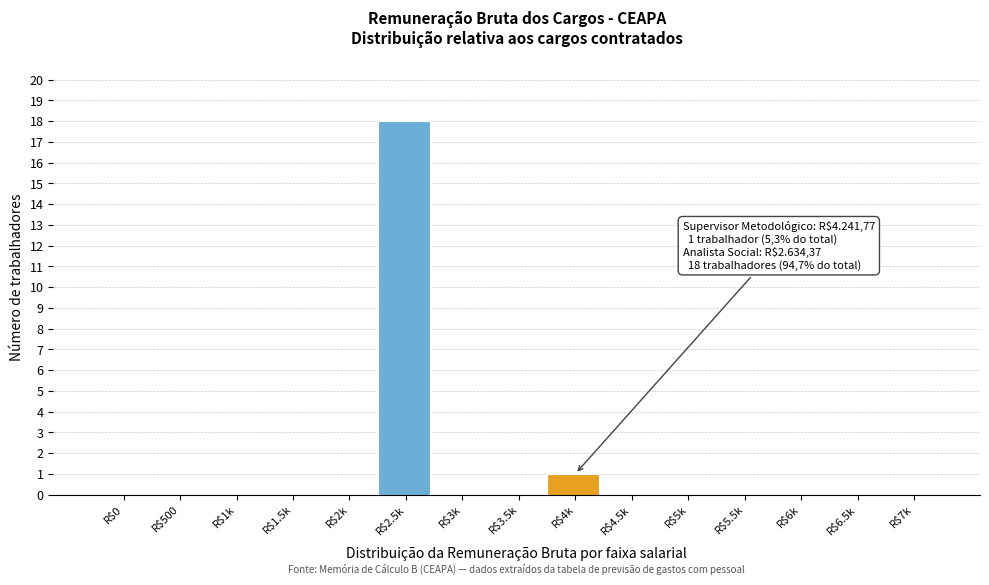

At which label is the value closest to 9?

R$4k